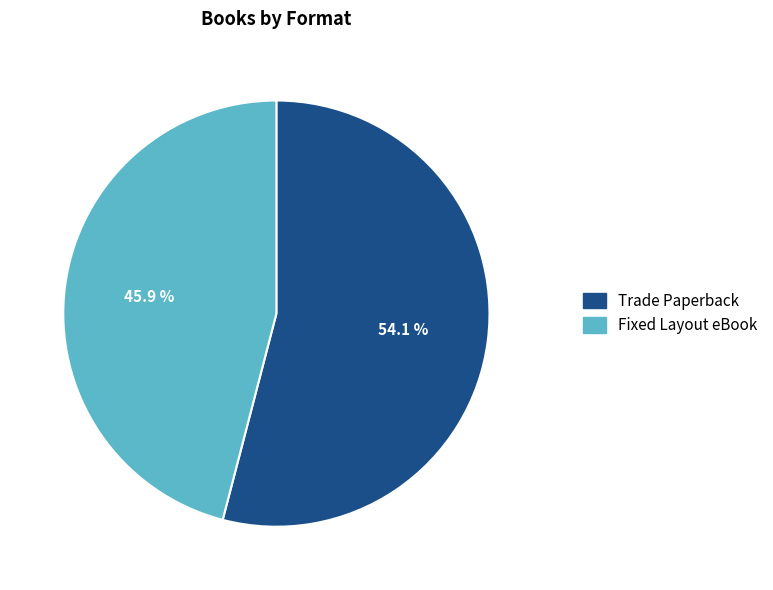

How many slices are in this pie chart?

2